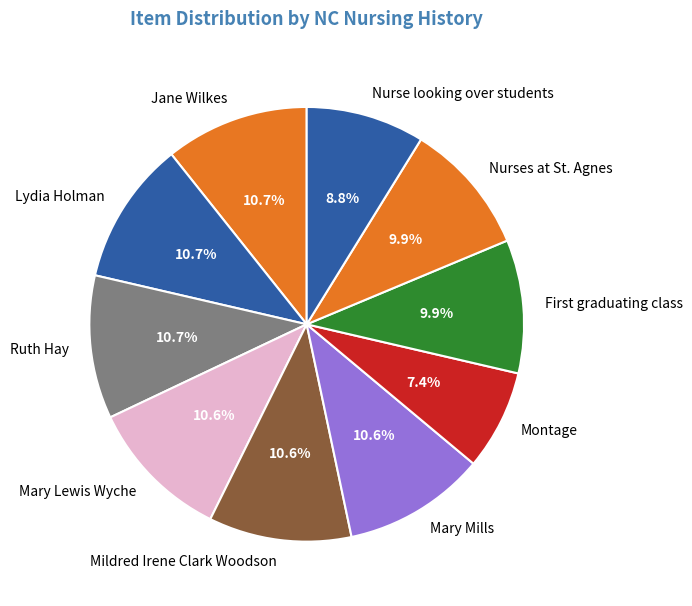

To the nearest percent, what portion does Mary Mills represent?

11%